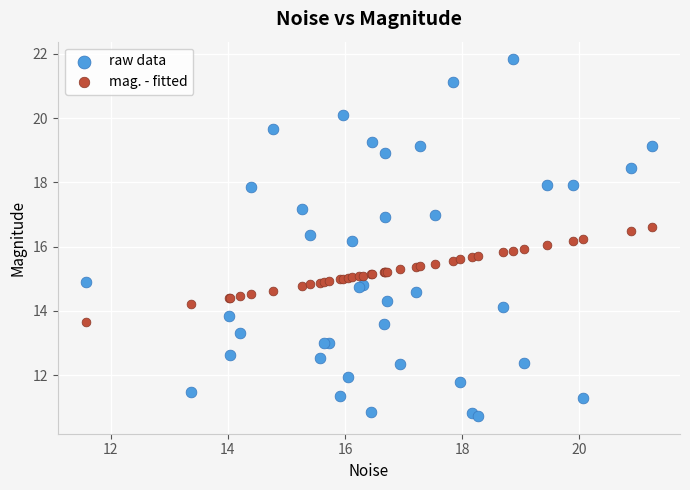

What are all the series names shown in the legend?

raw data, mag. - fitted